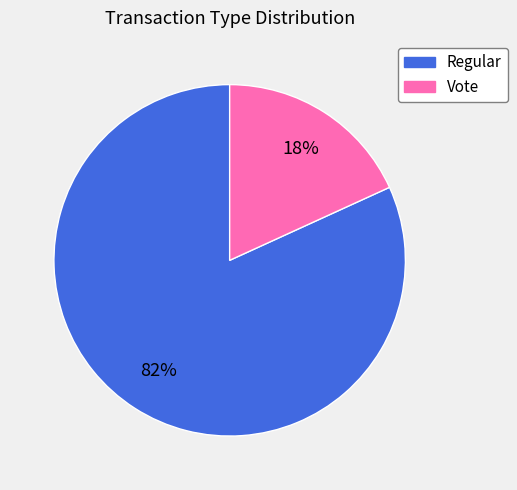

Combined, do Regular and Vote account for over 50%?

Yes